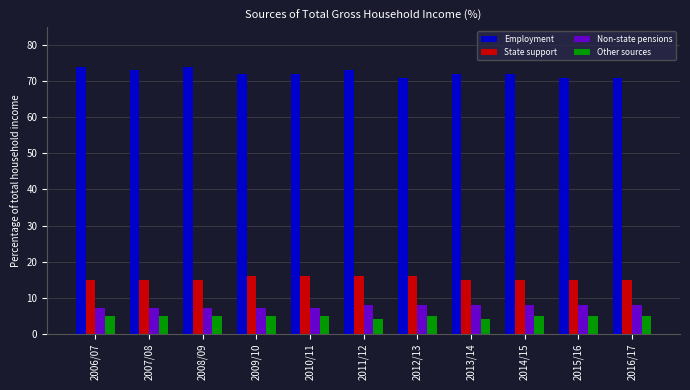

The value of Employment at 2016/17 is 120. True or false?

False